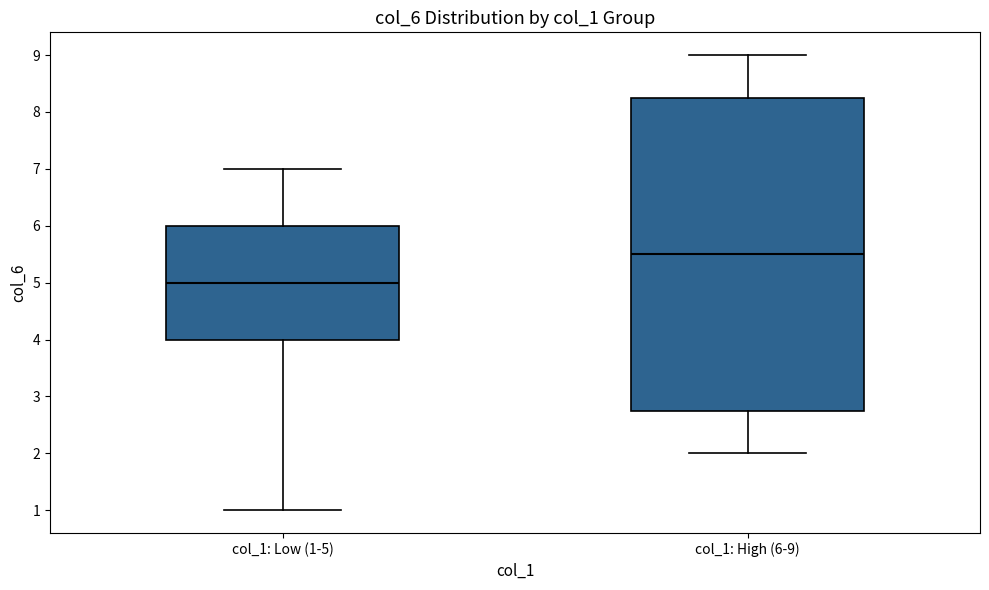

Where does the lower whisker of the box for col_1: High (6-9) end on the y-axis? The values are not printed on the chart, so give them approximately, as read against the axis.

2.0